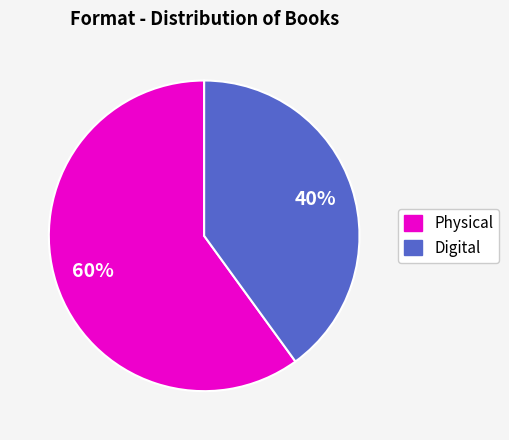

Is there any slice that represents more than half of the pie?

Yes